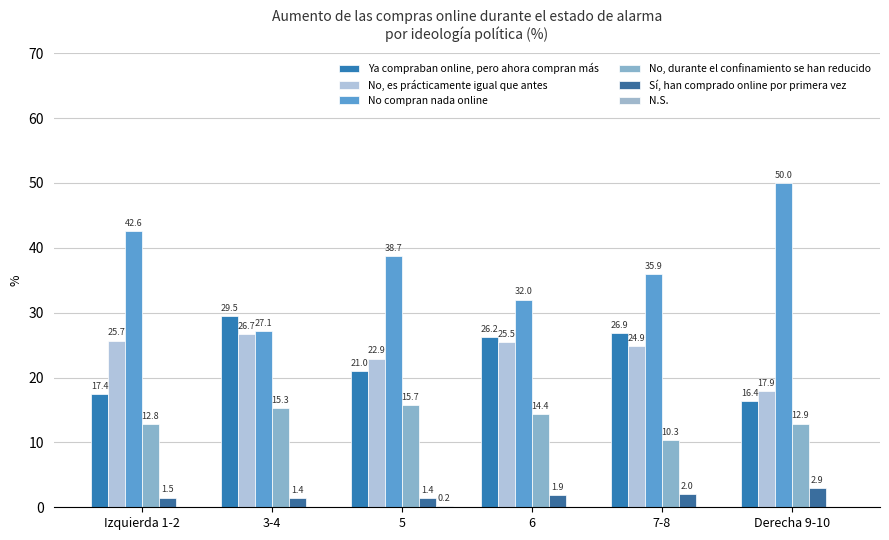

Where does the No, es prácticamente igual que antes series first go above 25?

Izquierda 1-2